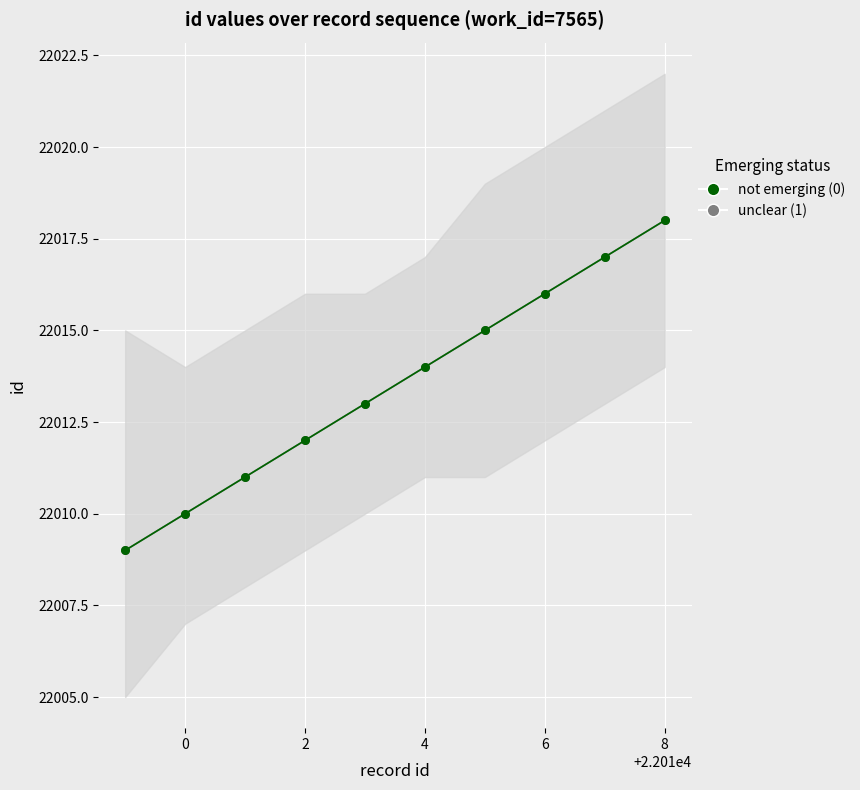

What are all the series names shown in the legend?

unclear (1), not emerging (0)